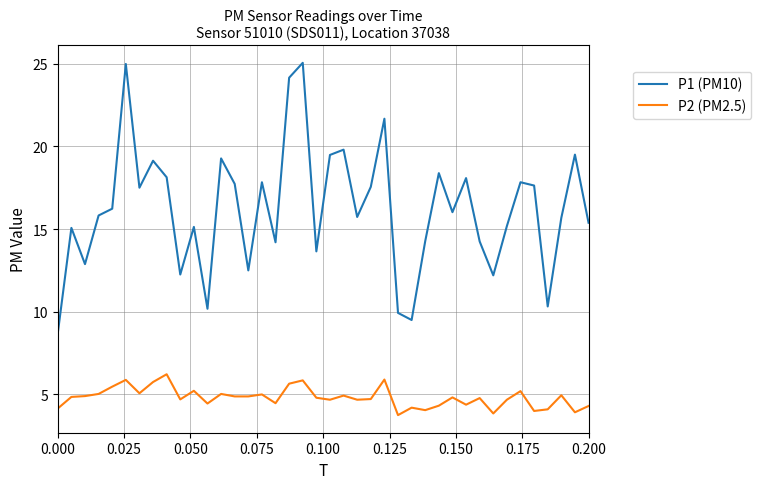

Which series has the largest total across all categories?

P1 (PM10)